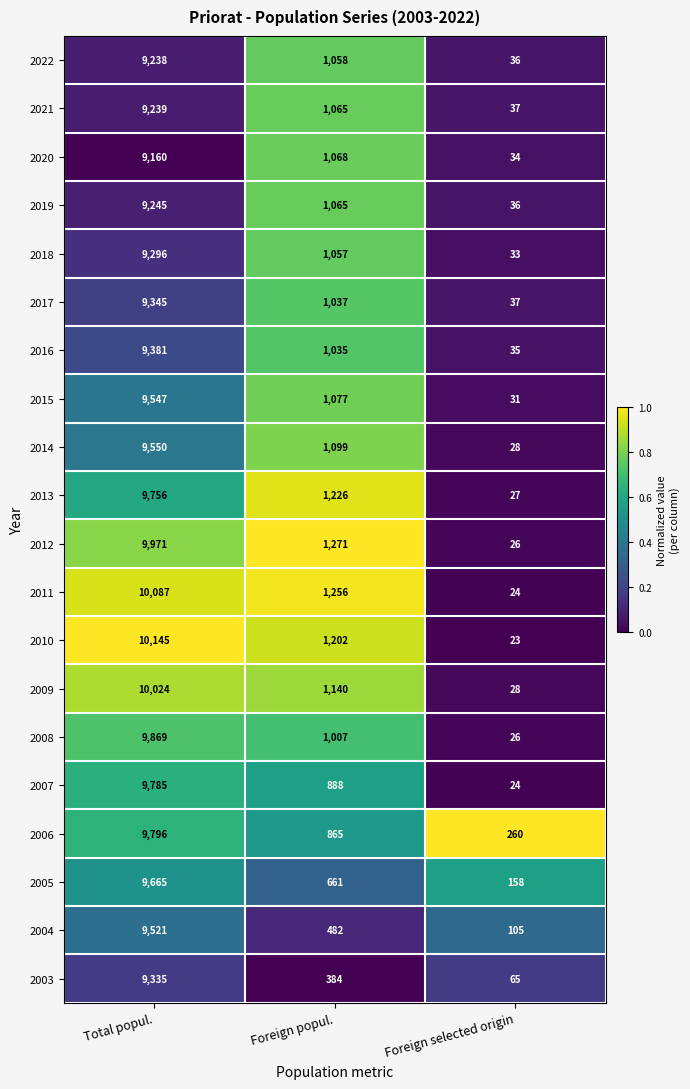

Count the 2016 values in the range 35 to 9381.

3